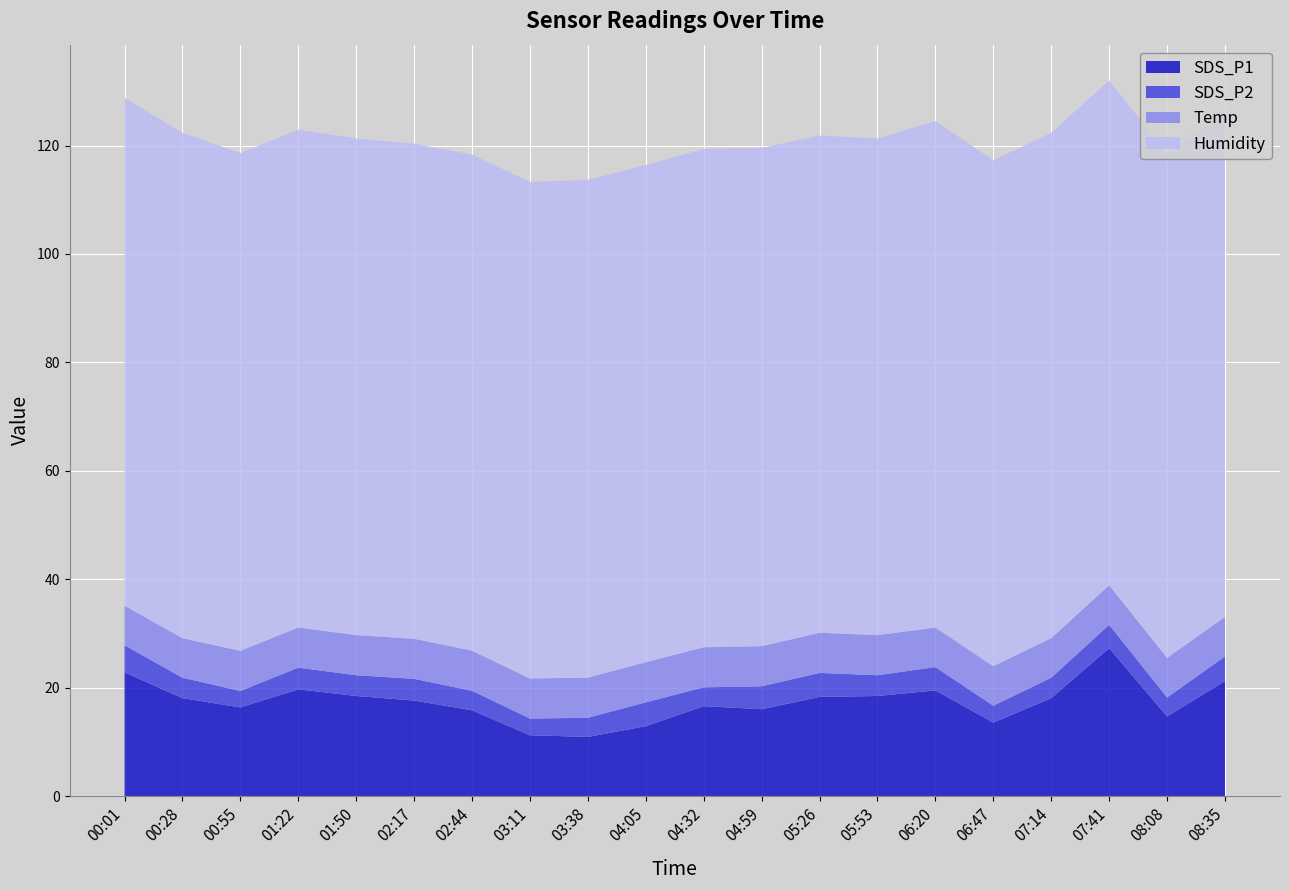

Reading right to left, extract all data points from this chart.

SDS_P1: 21.2	14.7	27.3	18.1	13.6	19.5	18.5	18.3	16.0	16.6	12.9	10.9	11.2	15.8	17.6	18.5	19.7	16.4	18.1	22.8
SDS_P2: 4.5	3.5	4.3	3.8	3.1	4.3	3.8	4.4	4.2	3.5	4.4	3.5	3.1	3.6	4.0	3.8	4.0	3.0	3.8	5.0
Temp: 7.3	7.3	7.3	7.3	7.3	7.3	7.4	7.4	7.4	7.4	7.4	7.4	7.4	7.4	7.4	7.4	7.4	7.4	7.3	7.3
Humidity: 93.0	93.1	93.1	93.2	93.3	93.4	91.6	91.7	91.9	91.9	91.7	91.8	91.6	91.5	91.3	91.6	91.8	91.8	93.2	93.7